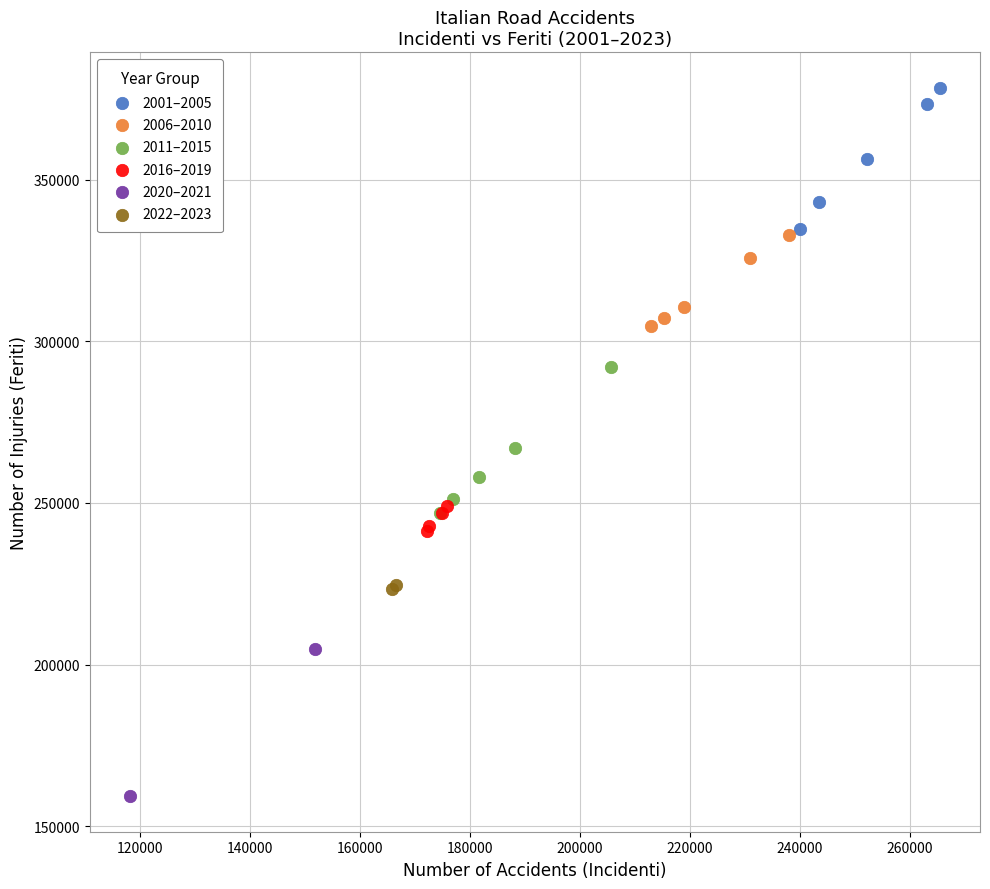

Which series contains the lowest Y value?

2020–2021